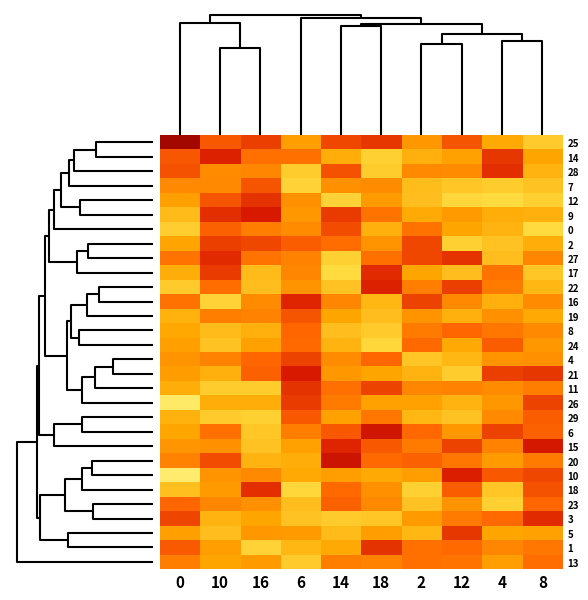

How many categories are shown in the chart?

10